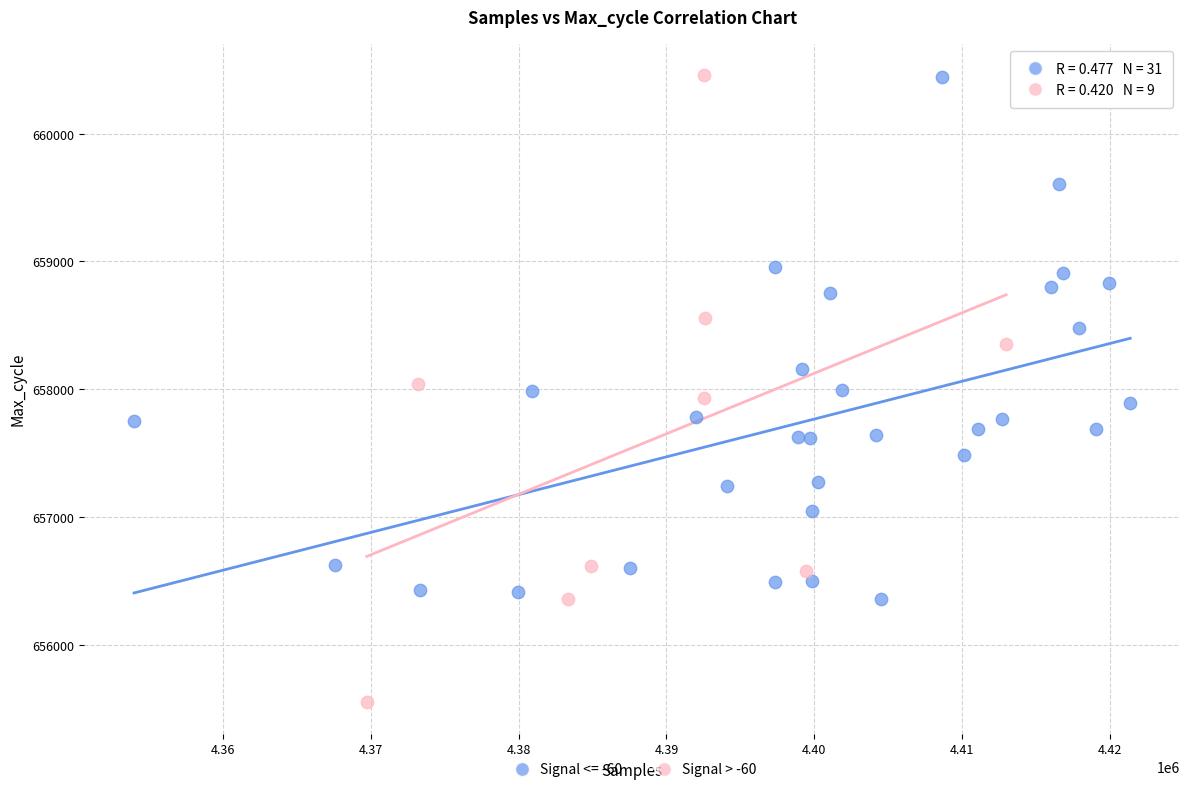

Which series has the largest Y range (max minus min)?

Signal > -60